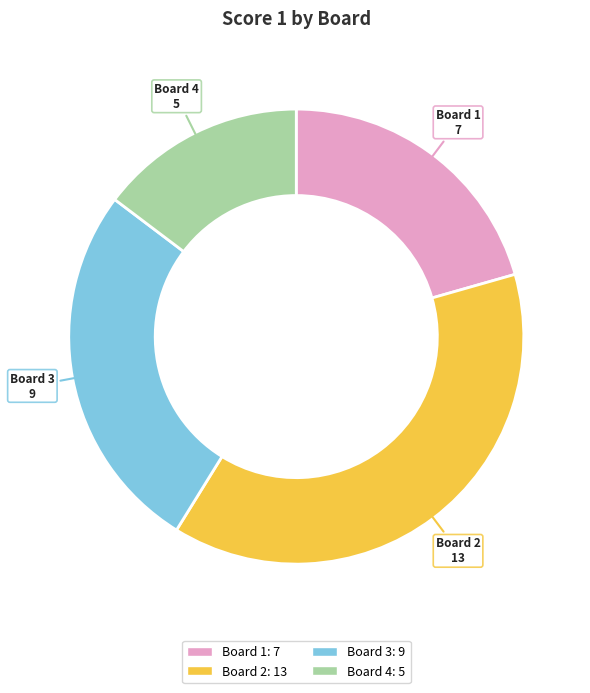

Is the sum of Board 2 and Board 3 greater than half?

Yes